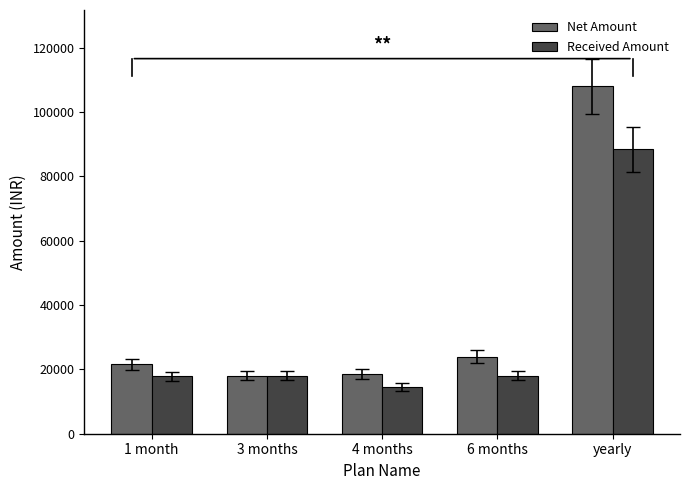

What is the approximate value of Net Amount at yearly?

108000